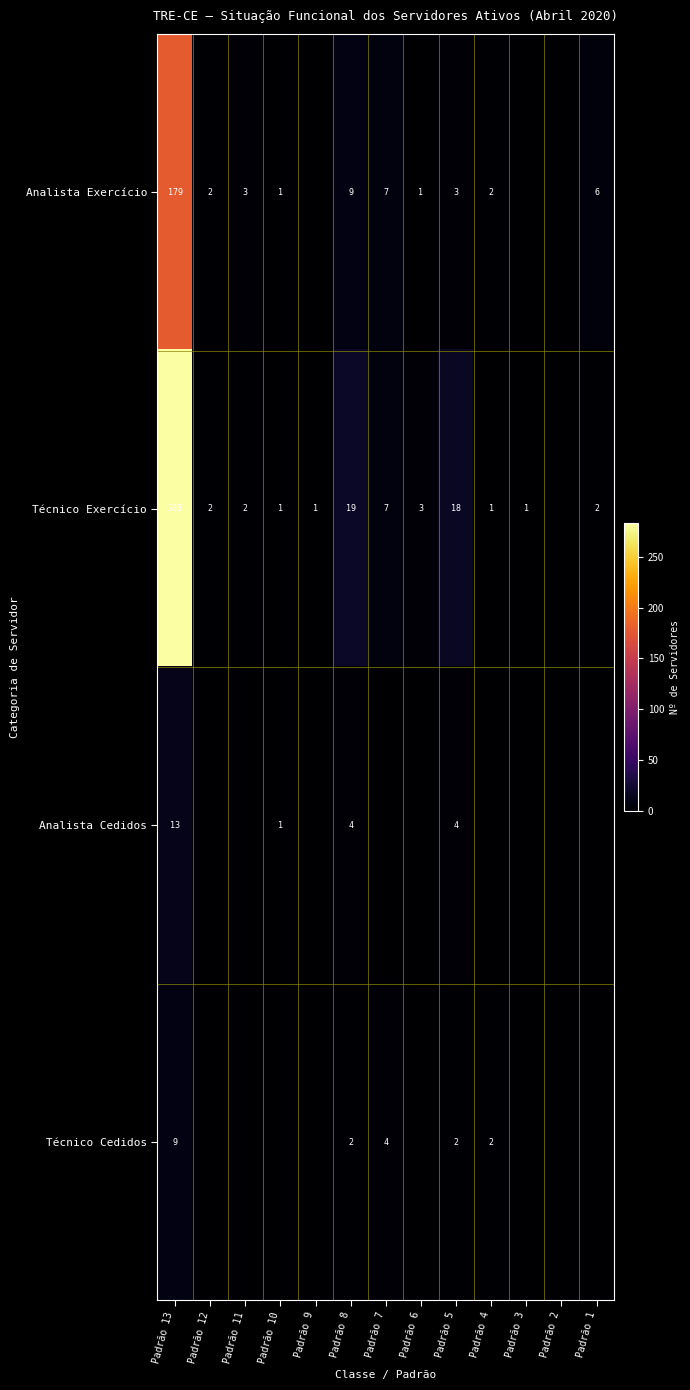

The value of Analista Exercício at Padrão 4 is 3. True or false?

False